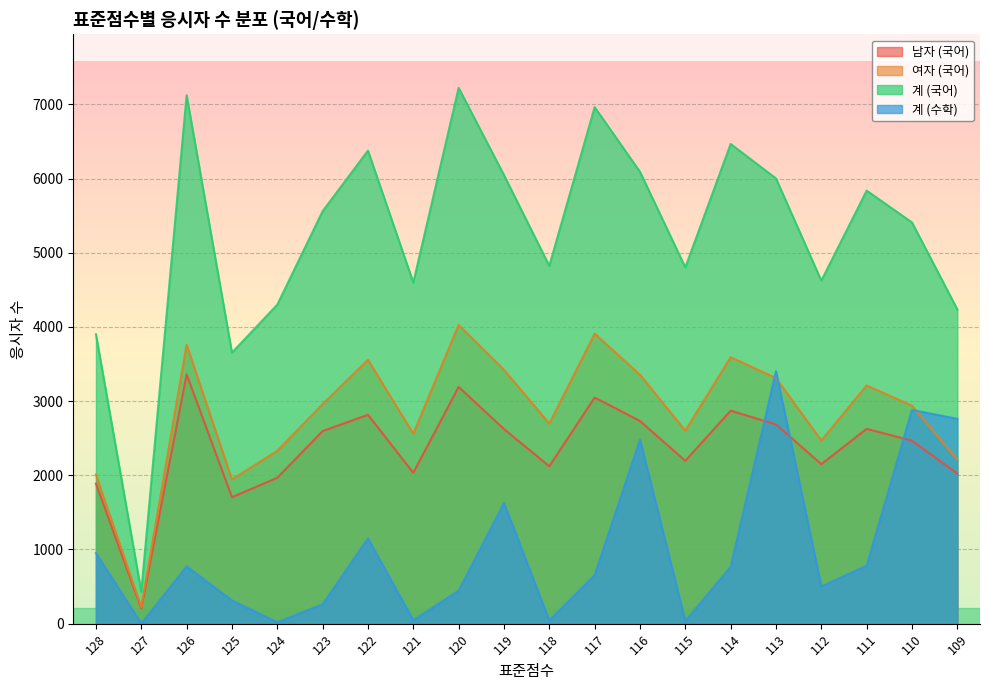

Which series has the largest total across all categories?

계 (국어)